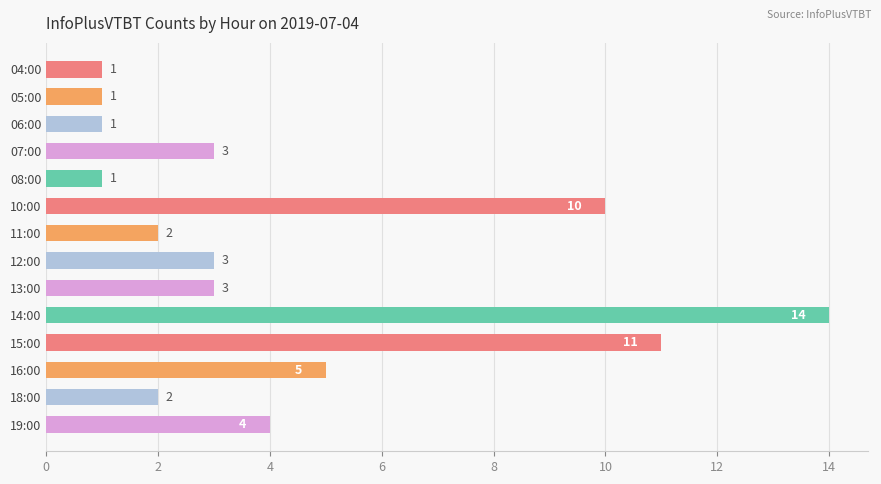

Are the bars grouped side by side (vs. stacked)?

No